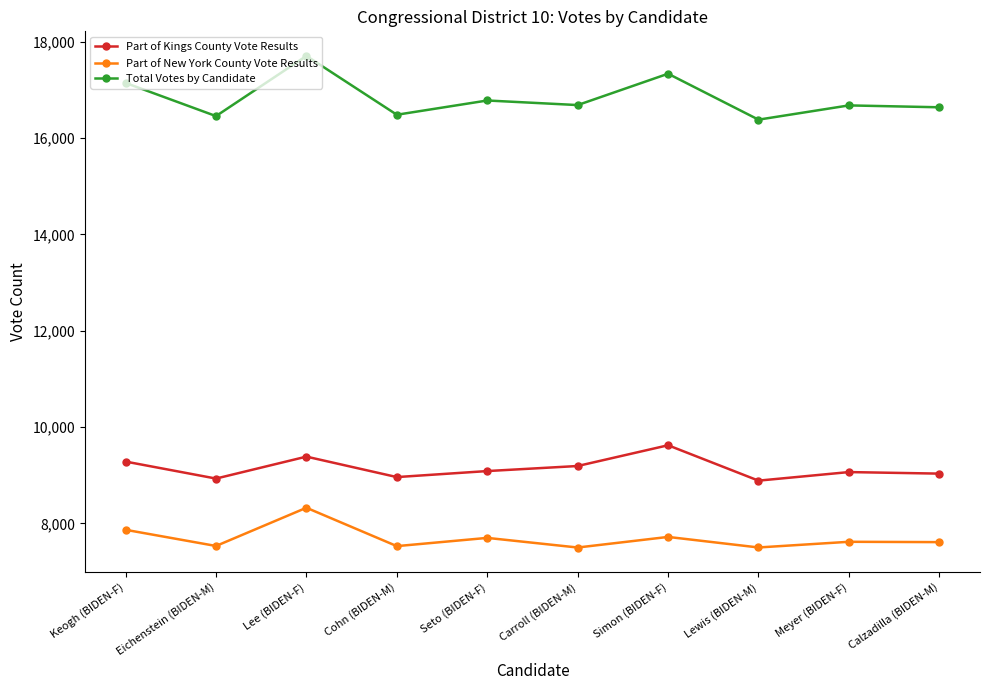

In Total Votes by Candidate, how many points are higher than both neighbors (excluding endpoints)?

4